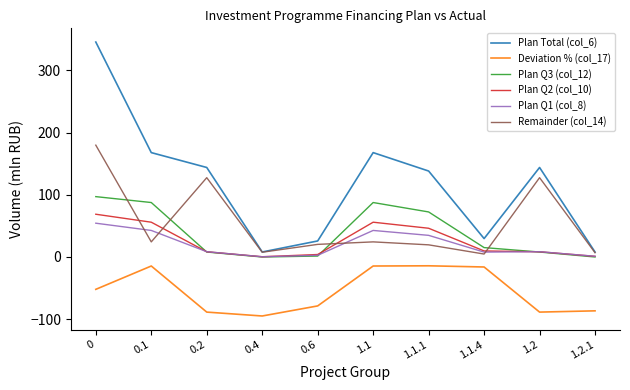

What is the minimum value shown in the chart?

-94.9